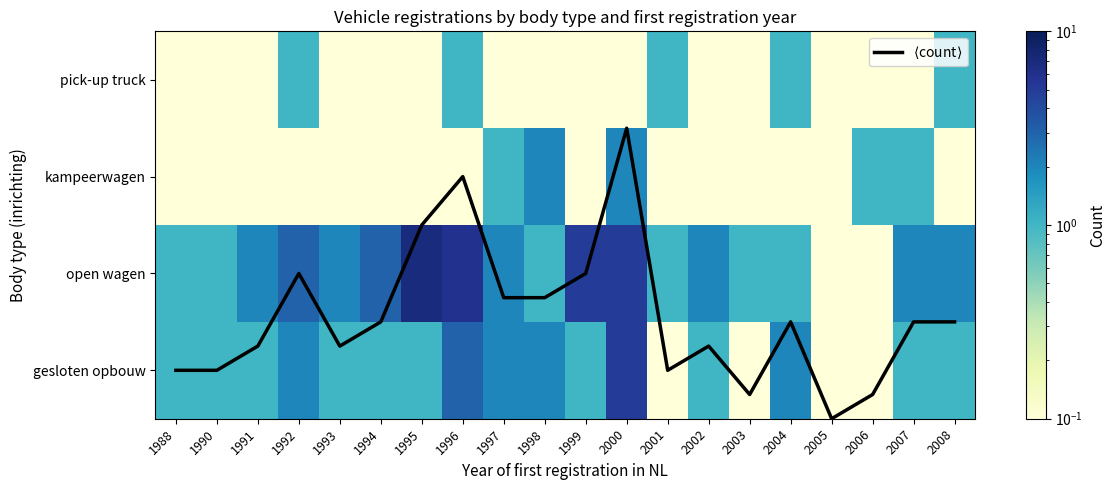

True or false: gesloten opbouw has a value of 0.7 at 1988.

False